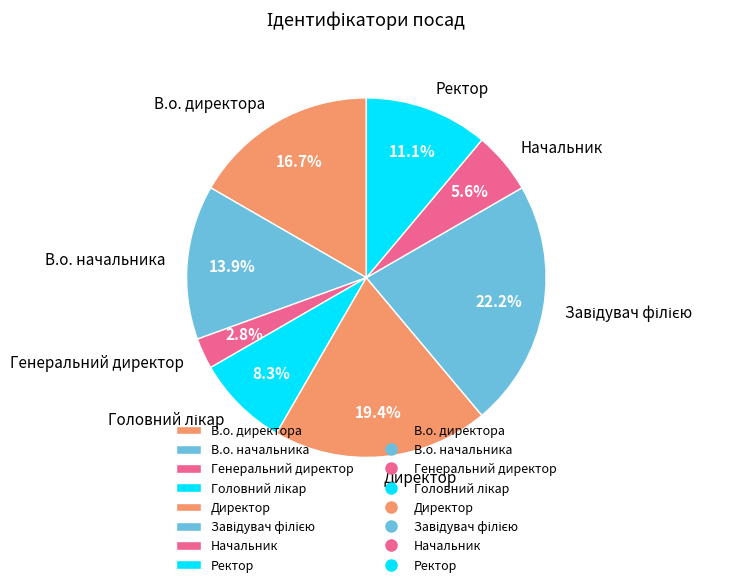

What portion of the pie excludes Начальник?

94.4%